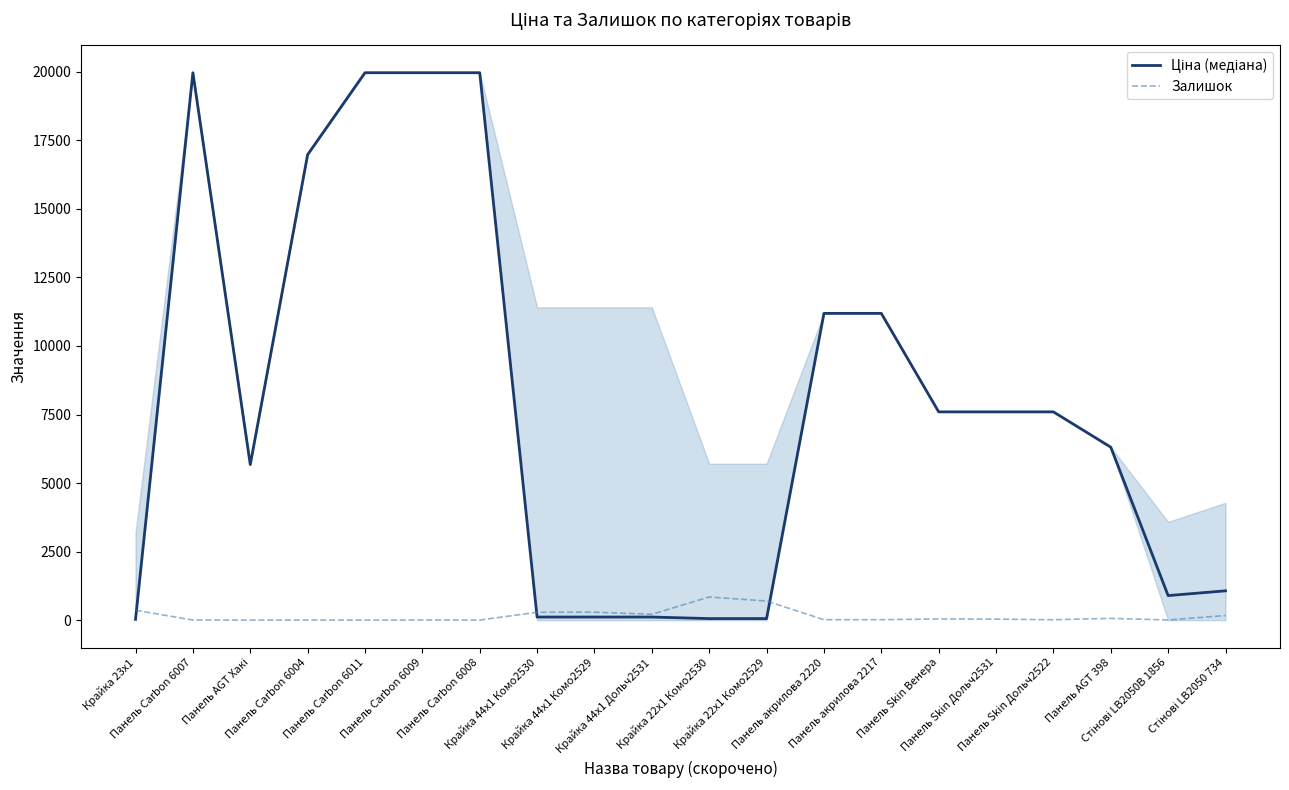

What is the highest value of the Залишок series?

845.0